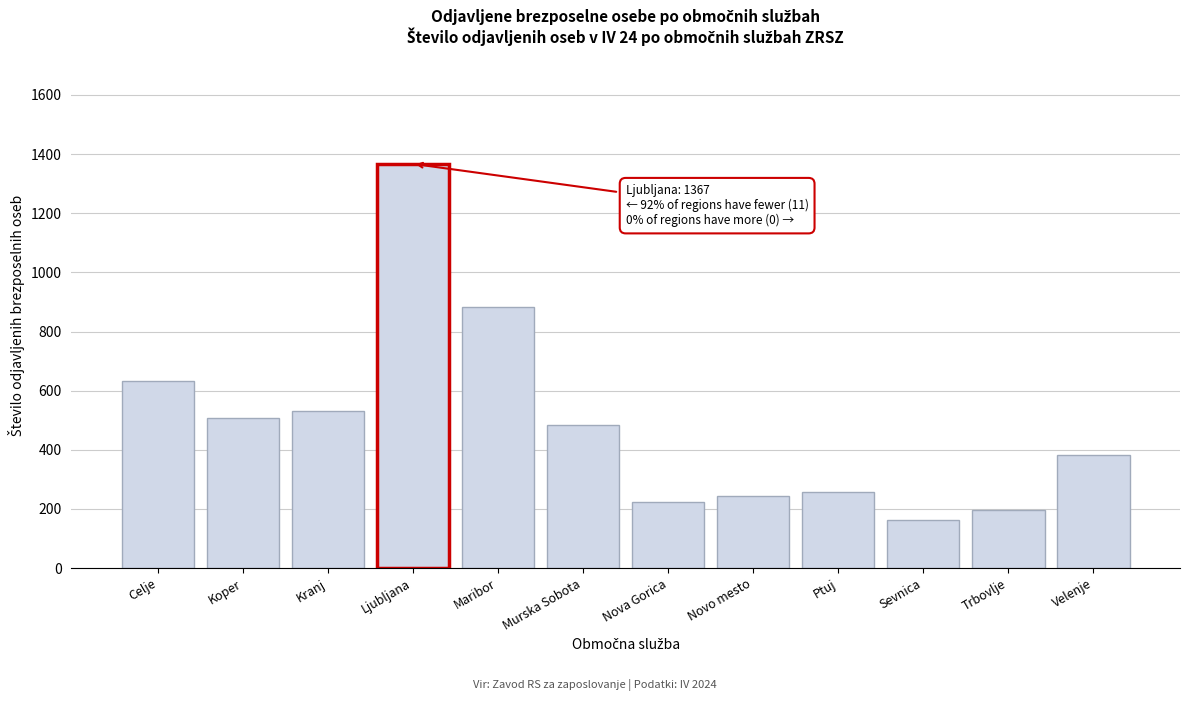

Reading left to right, what are all the values shown in this chart?

632	509	531	1367	883	484	224	243	257	163	196	383